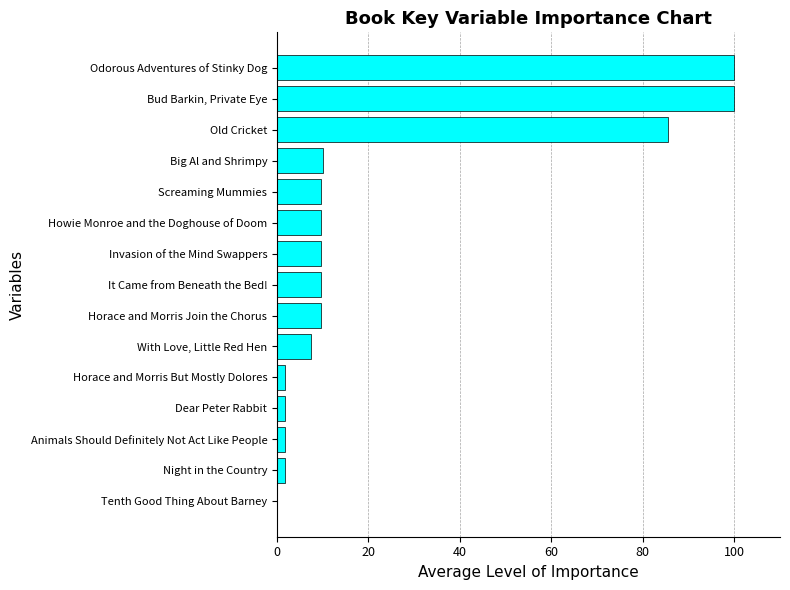

At which label is the value closest to 50?

Old Cricket